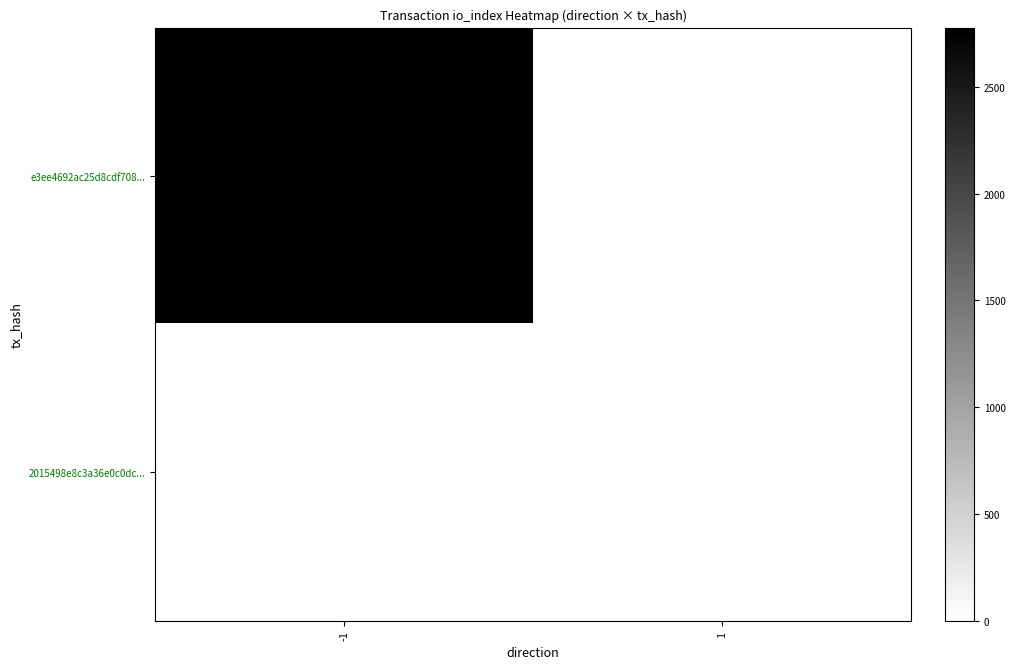

At -1, list the series in order from largest to smallest.

e3ee4692ac25d8cdf708..., 2015498e8c3a36e0c0dc...